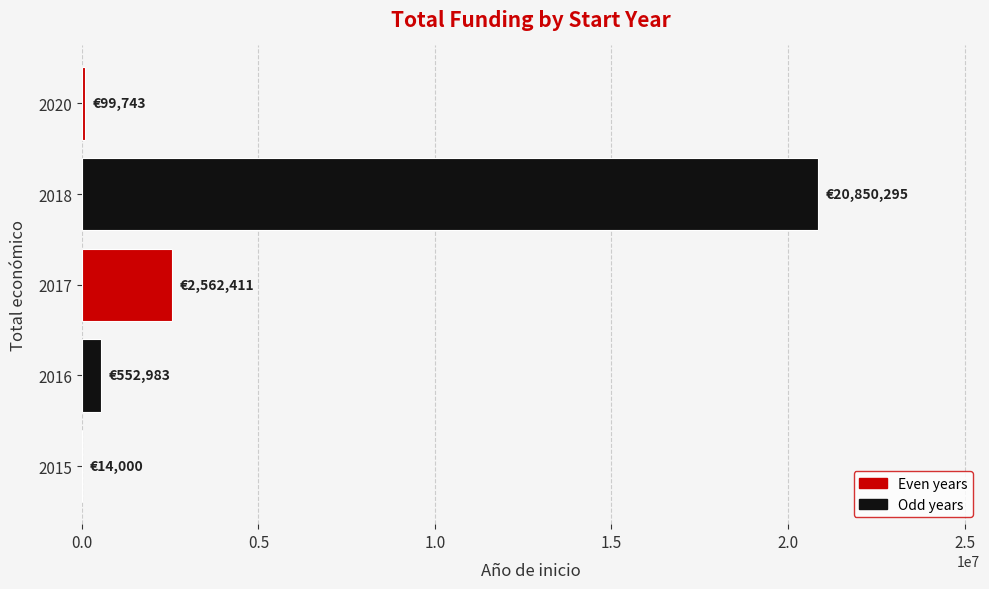

What is the change in value from 2016 to 2017?

+2009428